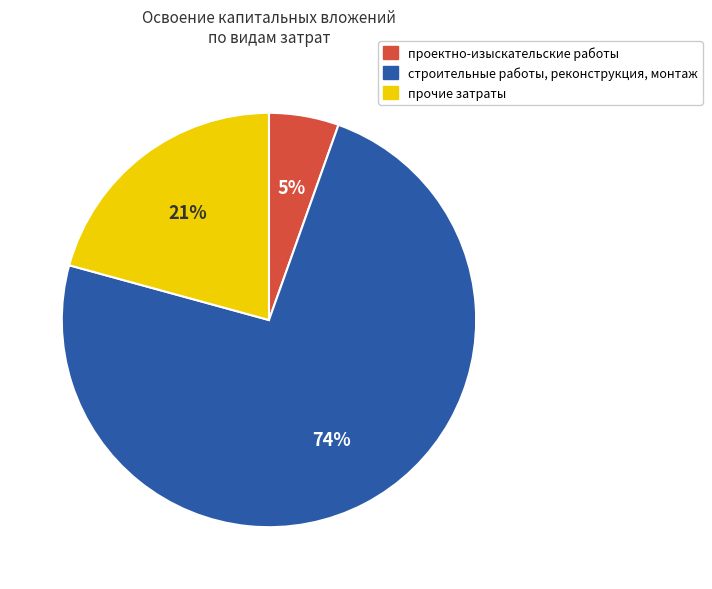

Between проектно-изыскательские работы and прочие затраты, which is larger?

прочие затраты